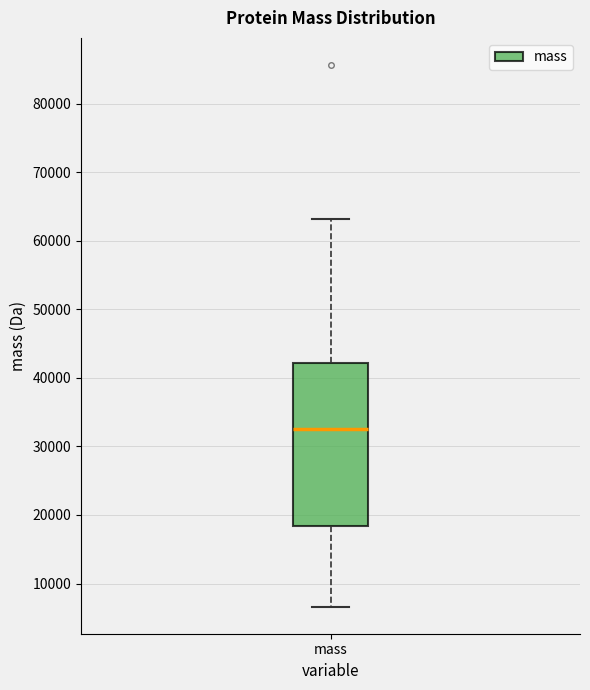

Where does the upper whisker of the box for mass end on the y-axis? The values are not printed on the chart, so give them approximately, as read against the axis.

63000